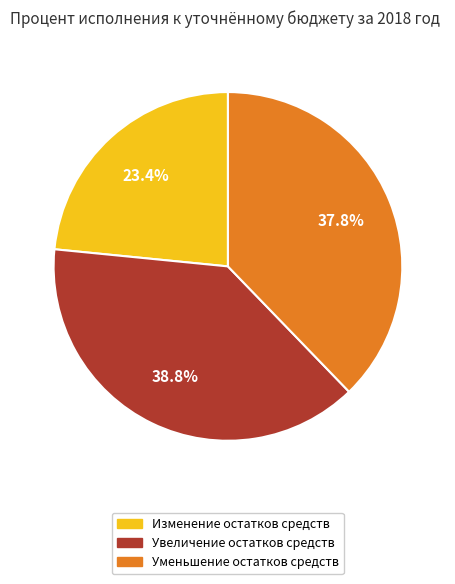

To the nearest percent, what is the combined percentage of Увеличение остатков средств and Уменьшение остатков средств?

77%